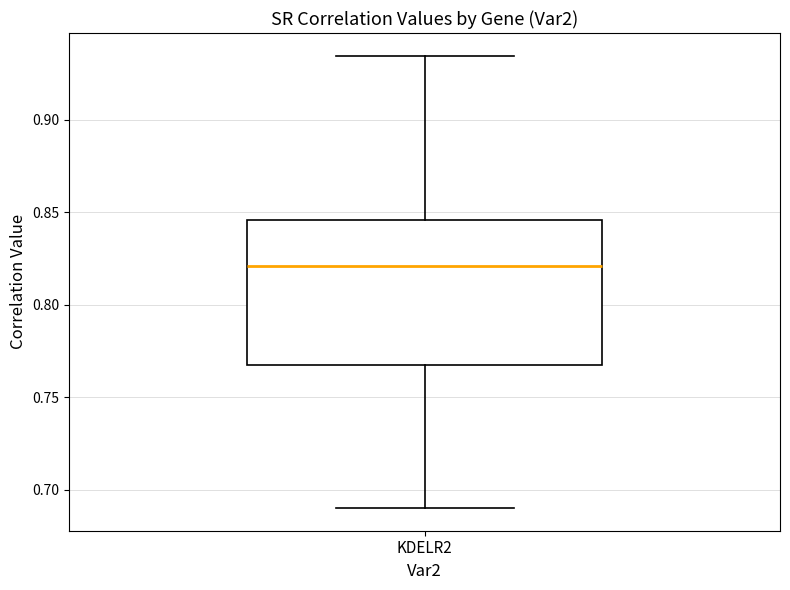

Where is the lower edge of the box for KDELR2 on the y-axis? The values are not printed on the chart, so give them approximately, as read against the axis.

0.770